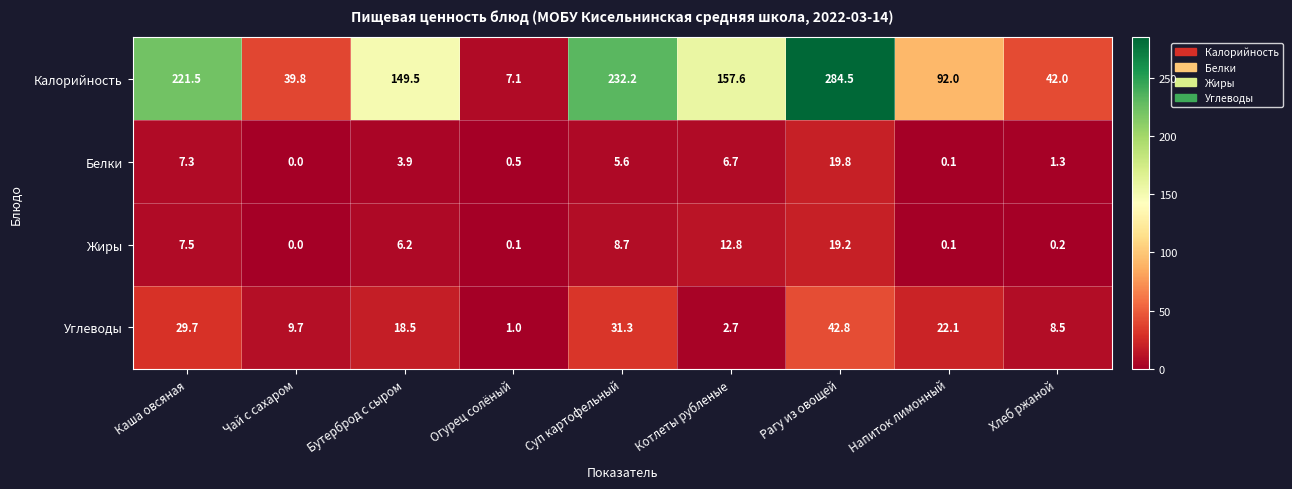

How many values in the Калорийность series are below 149?

4